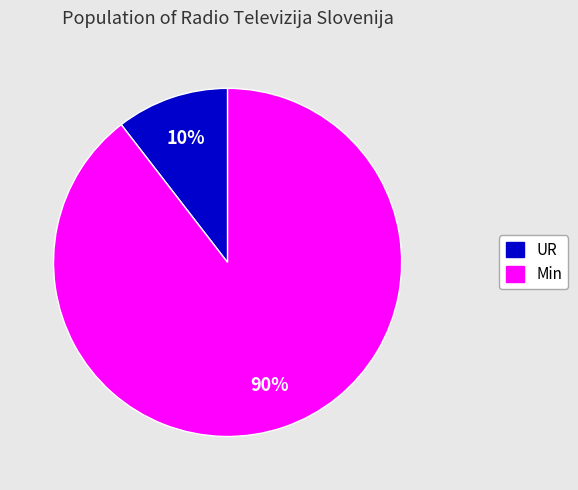

Which has a higher value, Min or UR?

Min